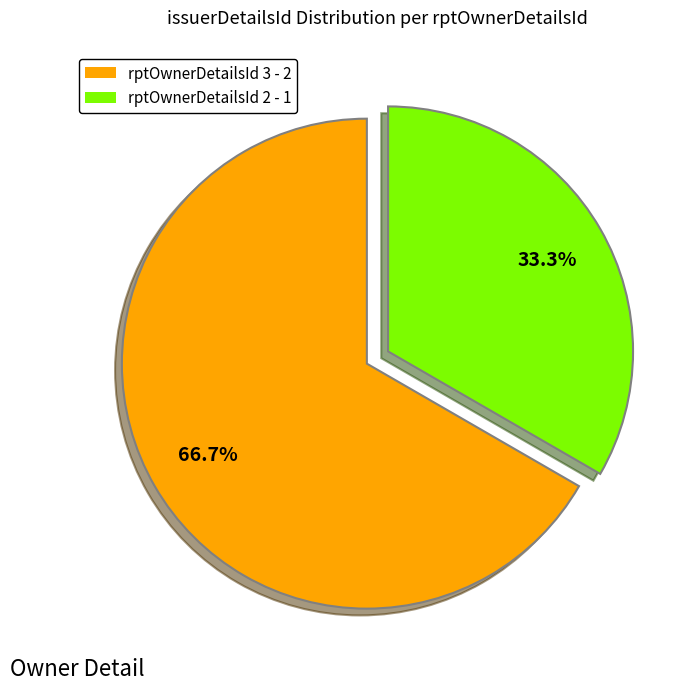

How many segments does this pie chart have?

2